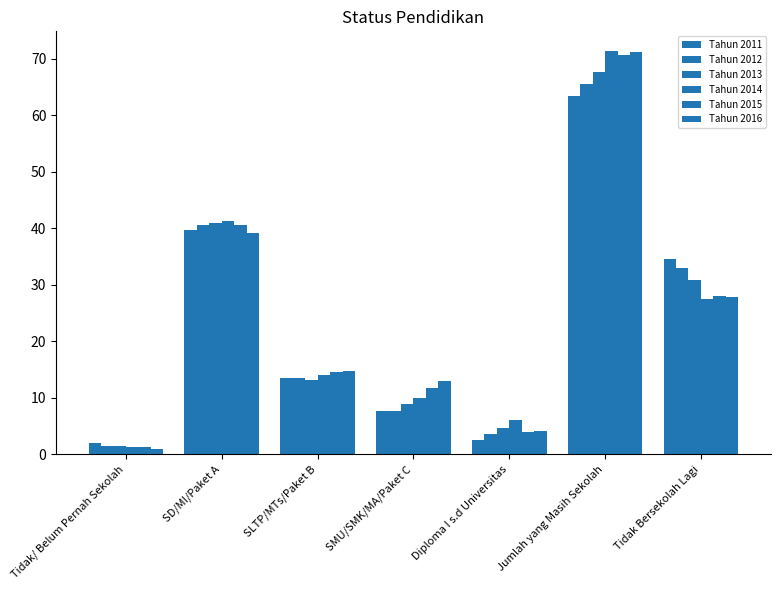

How many bars are there in each group?

6